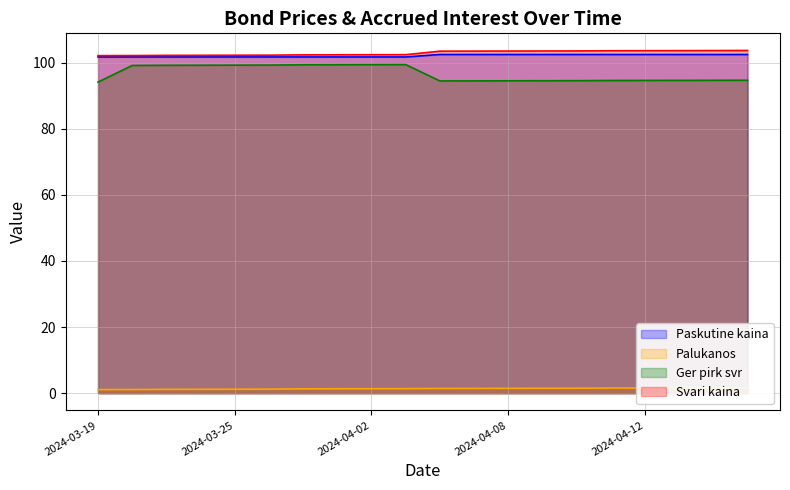

At how many categories does at least one series exceed 13?

20